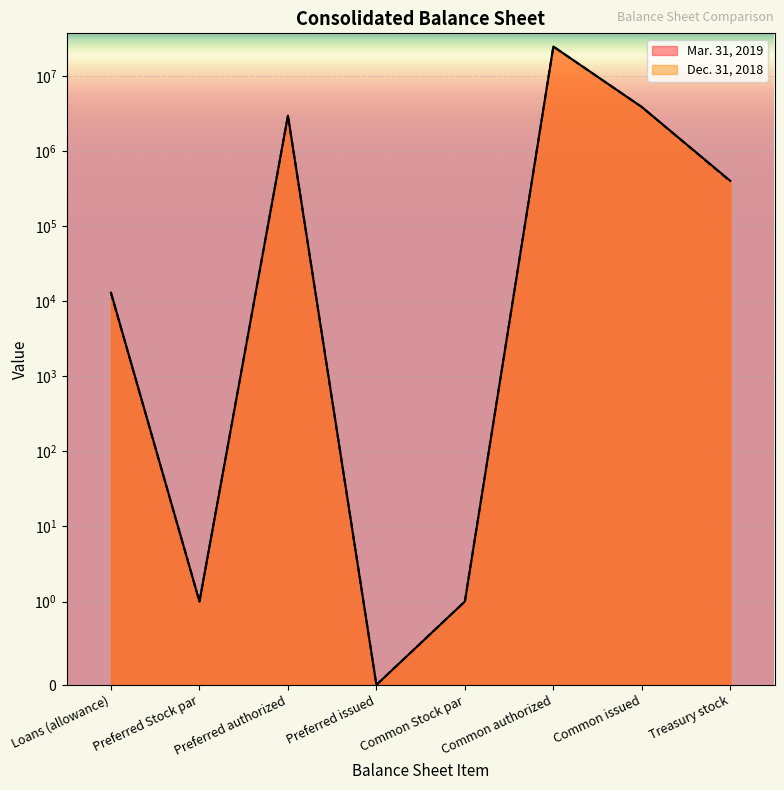

In Mar. 31, 2019, how many points are lower than both neighbors (excluding endpoints)?

2